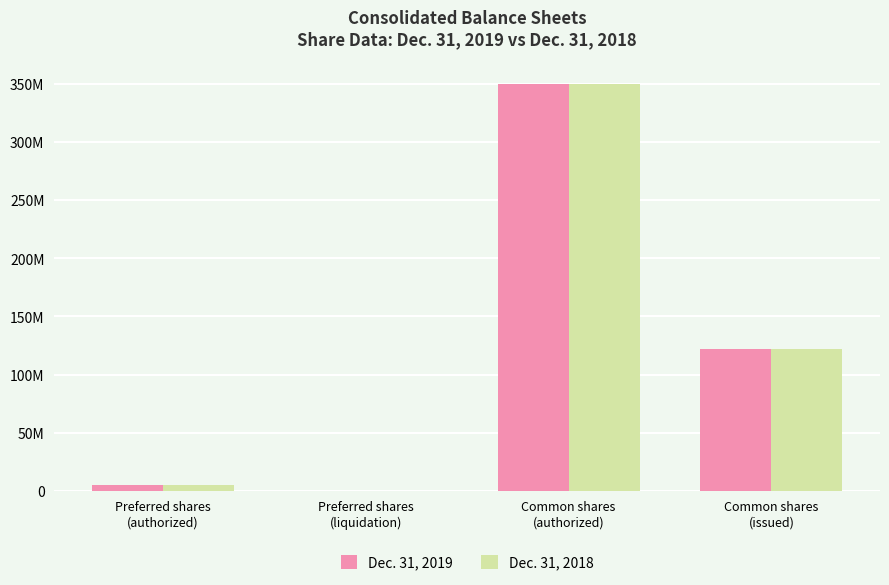

What are all the series names shown in the legend?

Dec. 31, 2019, Dec. 31, 2018